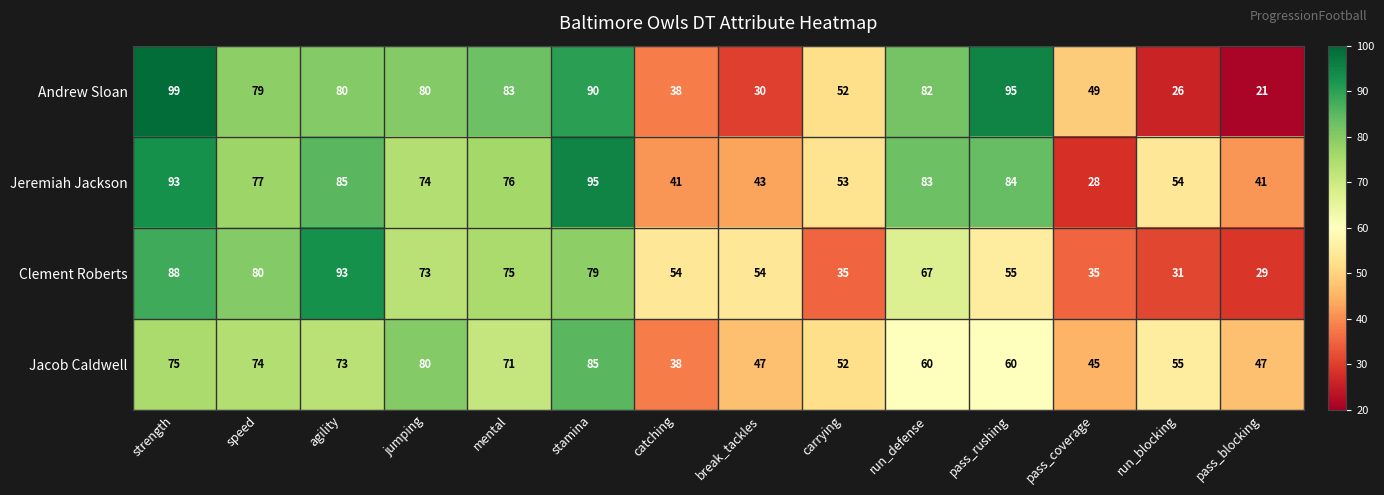

At which label is Andrew Sloan closest to 60?

carrying